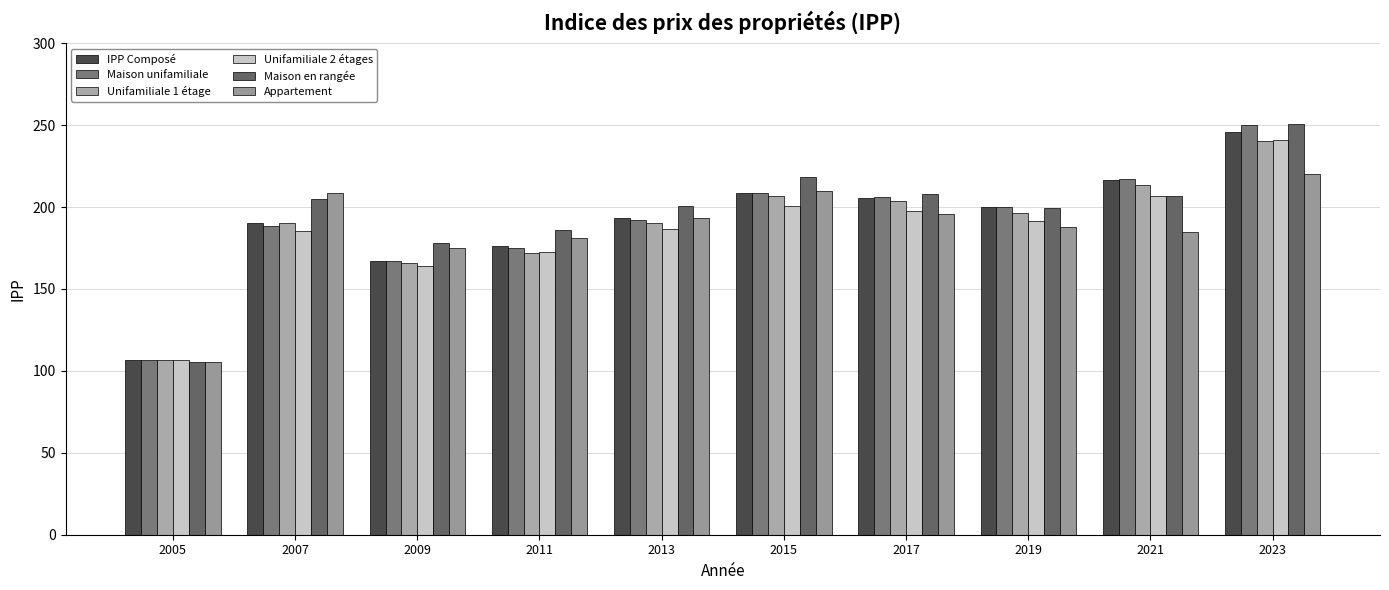

Is it true that Appartement equals 67.5 at 2009?

False